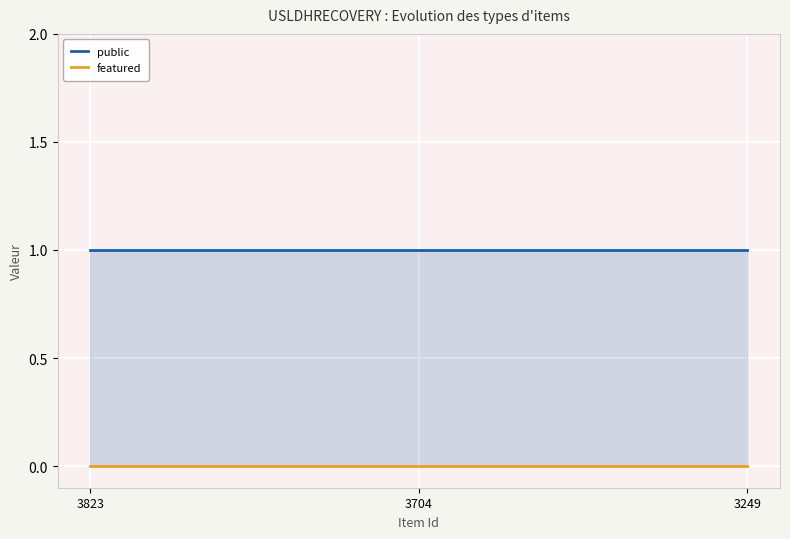

What is the spread (max minus min) of values at 3823?

1